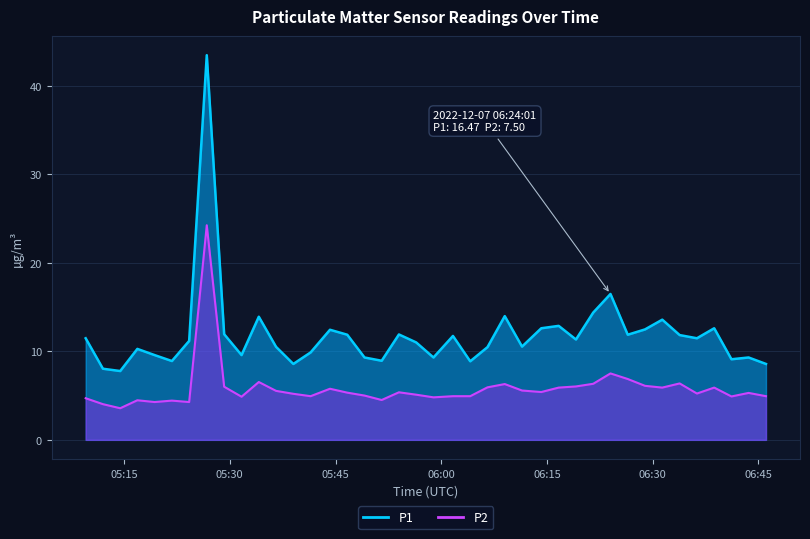

True or false: P2 and P1 intersect in this chart.

False